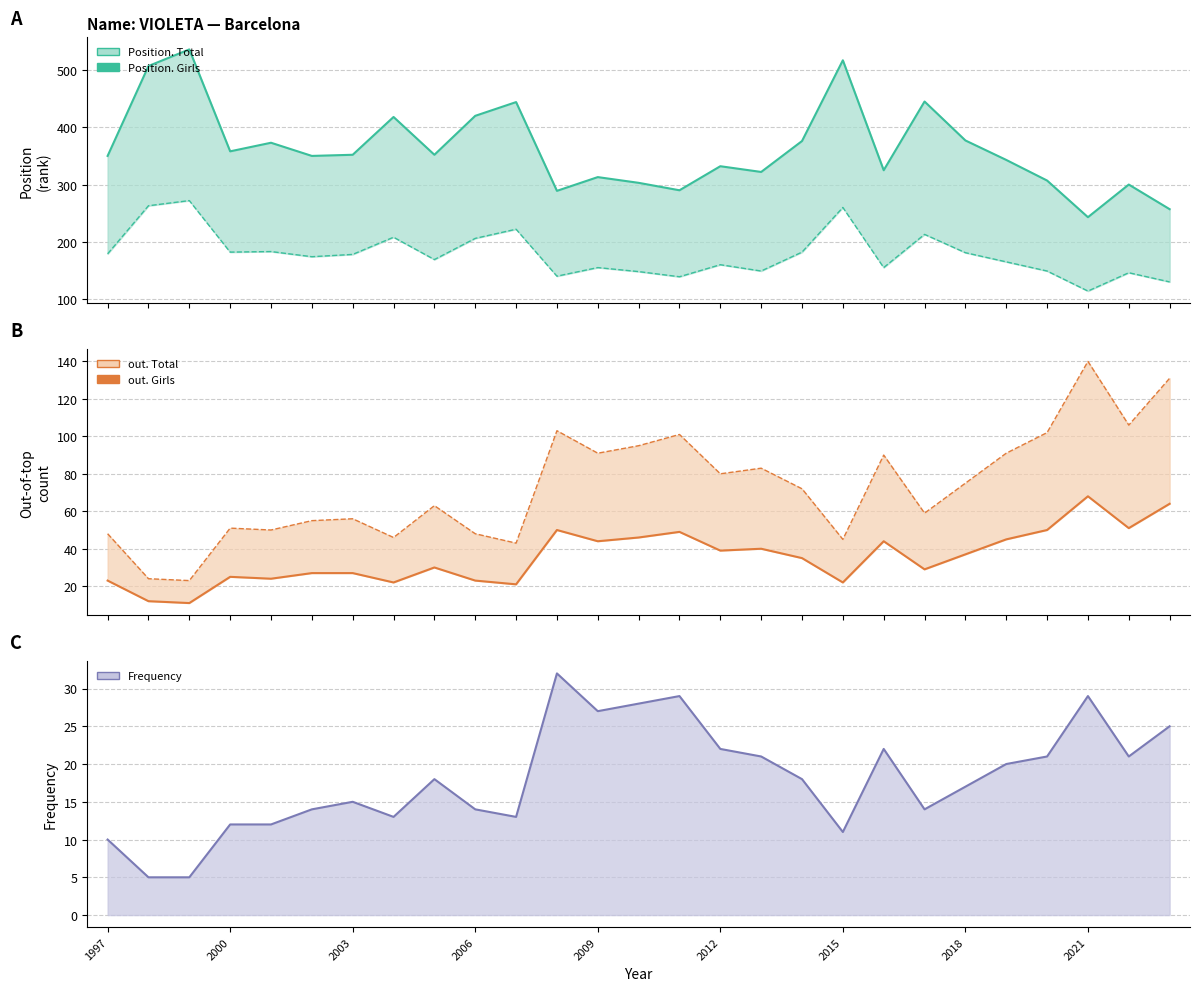

What is the difference between the highest and lowest values at 22?

323